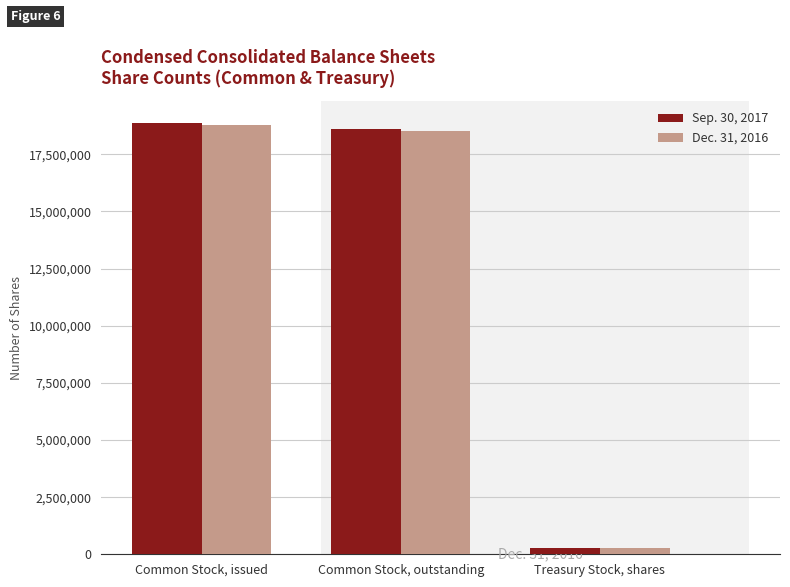

At which label is Sep. 30, 2017 closest to 9578600?

Common Stock, outstanding